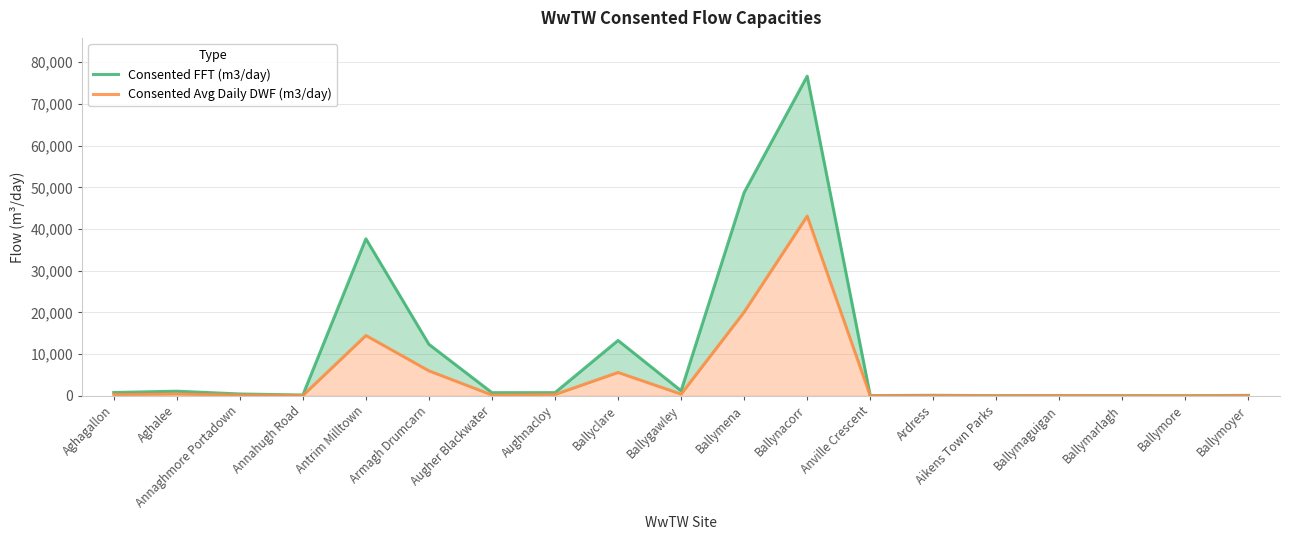

How many lines are shown in the chart?

2